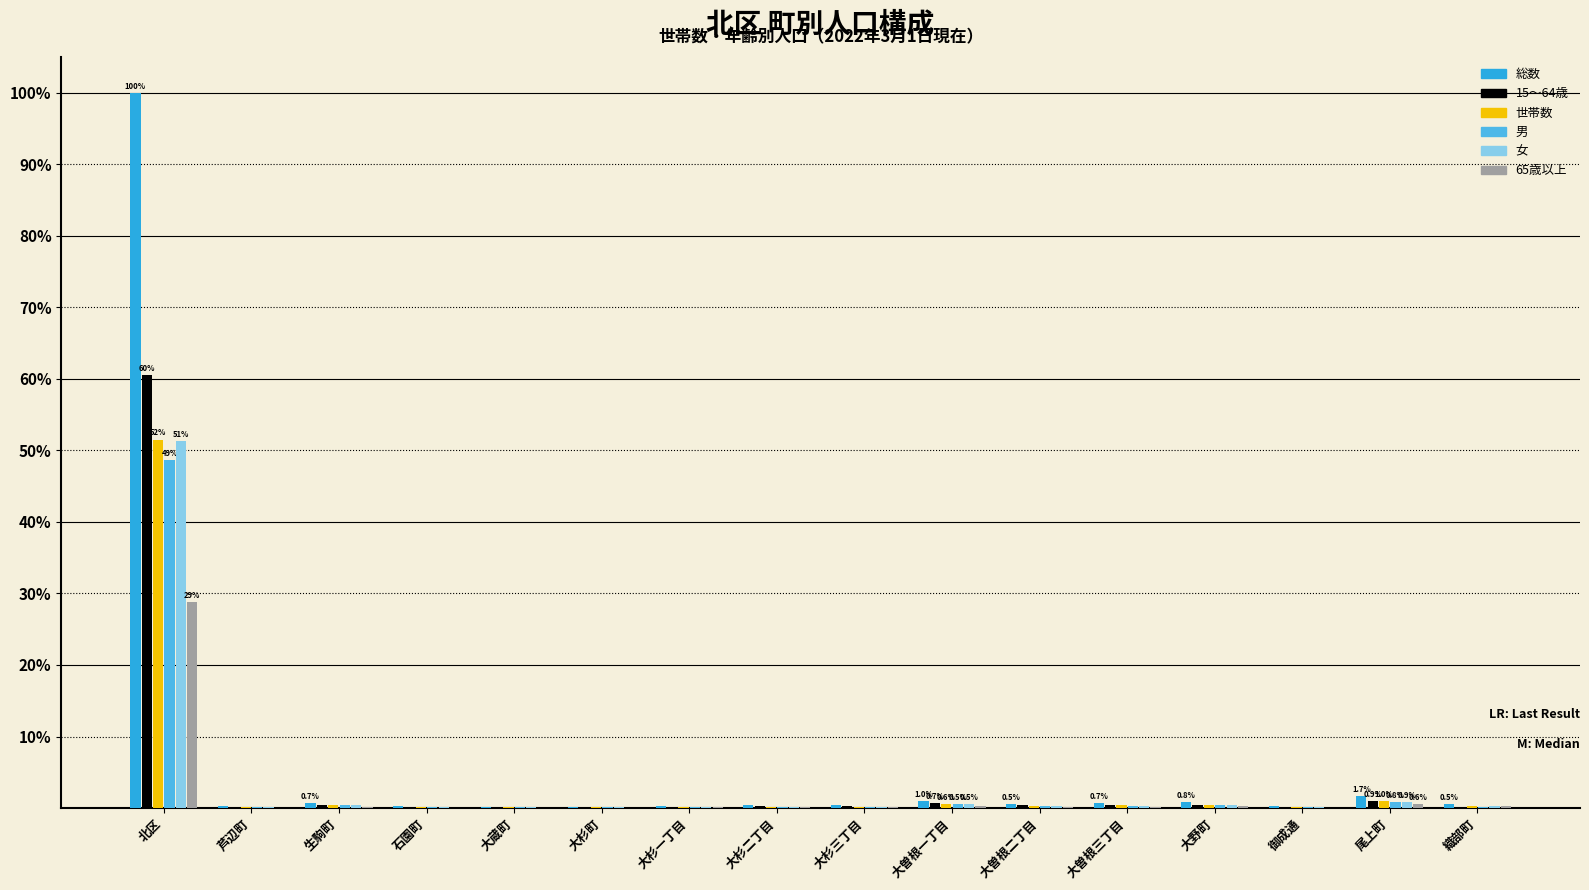

What is the spread (max minus min) of values at 大曽根三丁目?

0.6